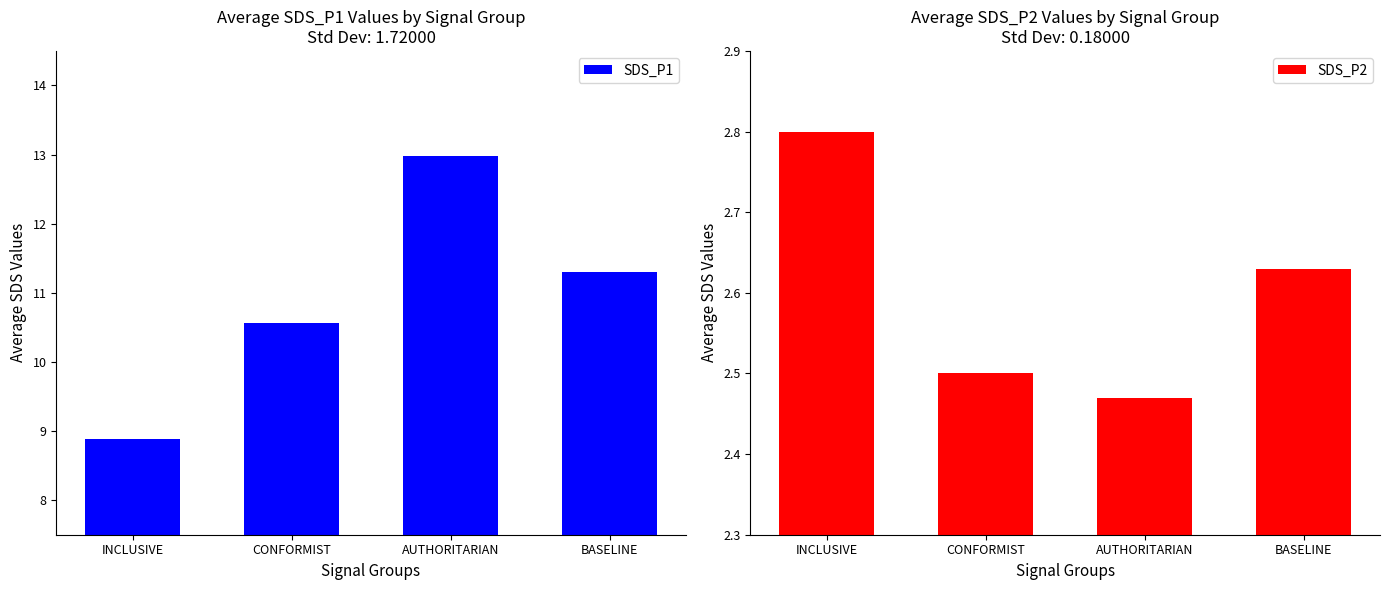

How many groups of bars are there?

4